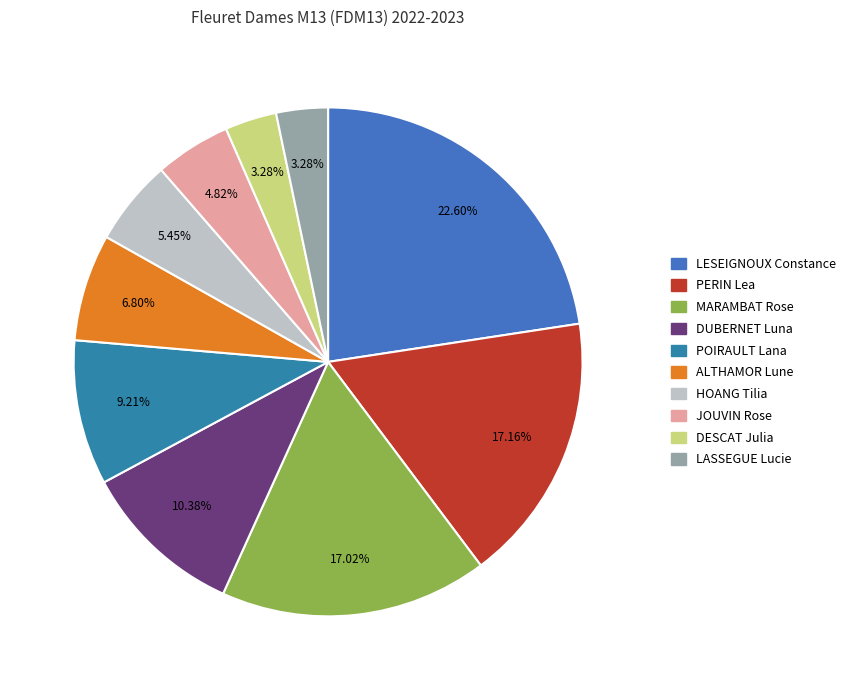

To the nearest percent, what percentage of the pie is DESCAT Julia?

3%